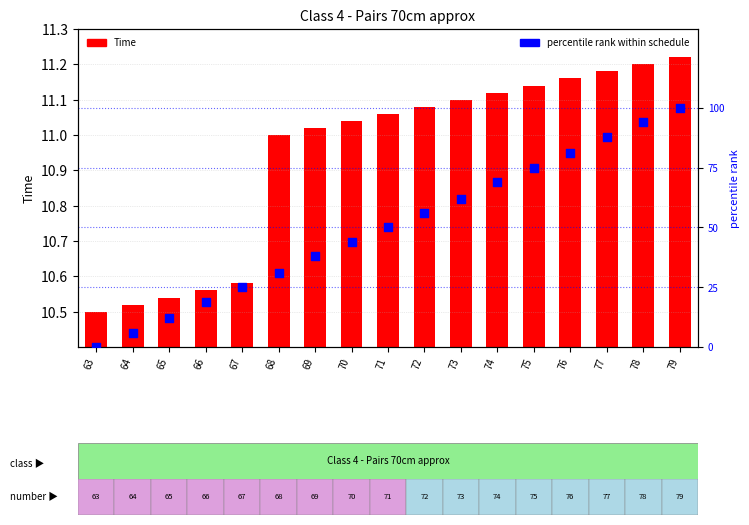

What are all the series names shown in the legend?

Time, percentile rank within schedule